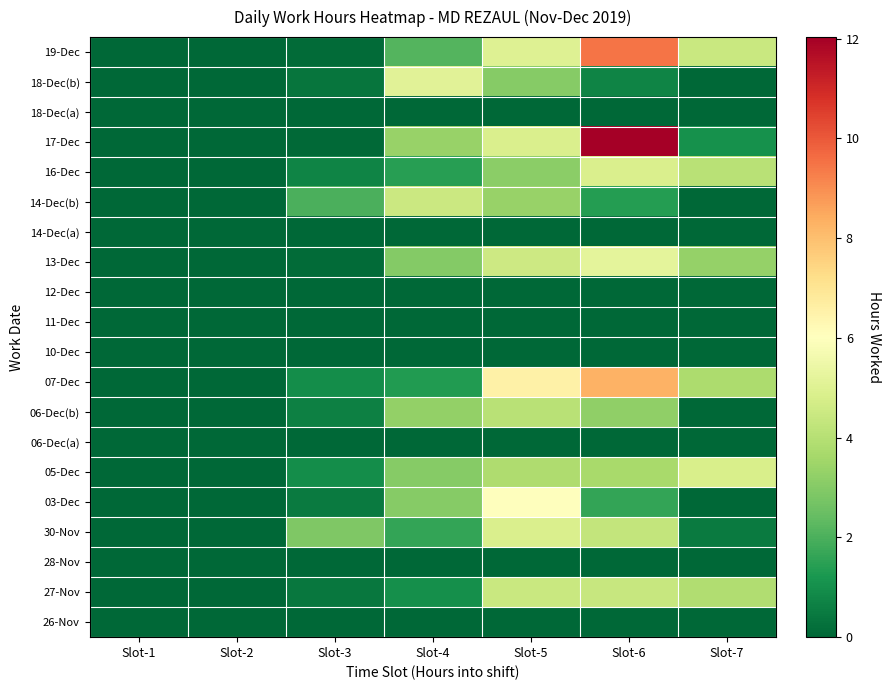

Reading left to right, what are all the values shown in this chart?

26-Nov: Slot-1=0.0	Slot-2=0.0	Slot-3=0.0	Slot-4=0.0	Slot-5=0.0	Slot-6=0.0	Slot-7=0.0
27-Nov: Slot-1=0.0	Slot-2=0.0	Slot-3=0.4	Slot-4=1.0	Slot-5=4.5	Slot-6=4.4	Slot-7=3.9
28-Nov: Slot-1=0.0	Slot-2=0.0	Slot-3=0.0	Slot-4=0.0	Slot-5=0.0	Slot-6=0.0	Slot-7=0.0
30-Nov: Slot-1=0.0	Slot-2=0.0	Slot-3=2.9	Slot-4=1.6	Slot-5=4.9	Slot-6=4.3	Slot-7=0.5
03-Dec: Slot-1=0.0	Slot-2=0.0	Slot-3=0.5	Slot-4=3.0	Slot-5=6.0	Slot-6=1.6	Slot-7=0.0
05-Dec: Slot-1=0.0	Slot-2=0.0	Slot-3=1.0	Slot-4=3.0	Slot-5=3.9	Slot-6=3.7	Slot-7=4.8
06-Dec(a): Slot-1=0.0	Slot-2=0.0	Slot-3=0.0	Slot-4=0.0	Slot-5=0.0	Slot-6=0.0	Slot-7=0.0
06-Dec(b): Slot-1=0.0	Slot-2=0.0	Slot-3=0.6	Slot-4=3.2	Slot-5=4.0	Slot-6=3.2	Slot-7=0.0
07-Dec: Slot-1=0.0	Slot-2=0.0	Slot-3=0.9	Slot-4=1.3	Slot-5=6.6	Slot-6=8.3	Slot-7=3.8
10-Dec: Slot-1=0.0	Slot-2=0.0	Slot-3=0.0	Slot-4=0.0	Slot-5=0.0	Slot-6=0.0	Slot-7=0.0
11-Dec: Slot-1=0.0	Slot-2=0.0	Slot-3=0.0	Slot-4=0.0	Slot-5=0.0	Slot-6=0.0	Slot-7=0.0
12-Dec: Slot-1=0.0	Slot-2=0.0	Slot-3=0.0	Slot-4=0.0	Slot-5=0.0	Slot-6=0.0	Slot-7=0.0
13-Dec: Slot-1=0.0	Slot-2=0.0	Slot-3=0.1	Slot-4=3.0	Slot-5=4.5	Slot-6=5.2	Slot-7=3.3
14-Dec(a): Slot-1=0.0	Slot-2=0.0	Slot-3=0.0	Slot-4=0.0	Slot-5=0.0	Slot-6=0.0	Slot-7=0.0
14-Dec(b): Slot-1=0.0	Slot-2=0.0	Slot-3=2.0	Slot-4=4.5	Slot-5=3.4	Slot-6=1.4	Slot-7=0.0
16-Dec: Slot-1=0.0	Slot-2=0.0	Slot-3=0.7	Slot-4=1.4	Slot-5=3.1	Slot-6=4.9	Slot-7=4.1
17-Dec: Slot-1=0.0	Slot-2=0.0	Slot-3=0.1	Slot-4=3.4	Slot-5=4.8	Slot-6=12.0	Slot-7=1.0
18-Dec(a): Slot-1=0.0	Slot-2=0.0	Slot-3=0.0	Slot-4=0.0	Slot-5=0.0	Slot-6=0.0	Slot-7=0.0
18-Dec(b): Slot-1=0.0	Slot-2=0.0	Slot-3=0.4	Slot-4=5.1	Slot-5=3.0	Slot-6=0.8	Slot-7=0.0
19-Dec: Slot-1=0.0	Slot-2=0.0	Slot-3=0.1	Slot-4=2.1	Slot-5=5.0	Slot-6=9.5	Slot-7=4.4